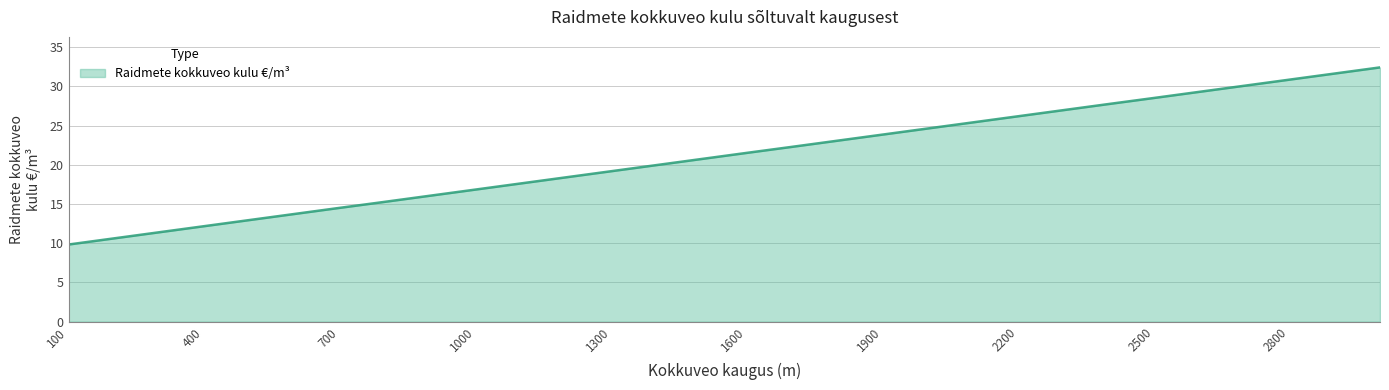

What is the minimum value shown in the chart?

9.8